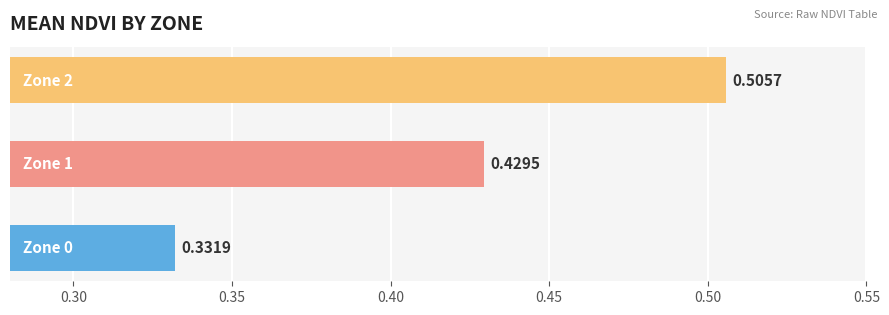

What is the sum of all values?

1.3